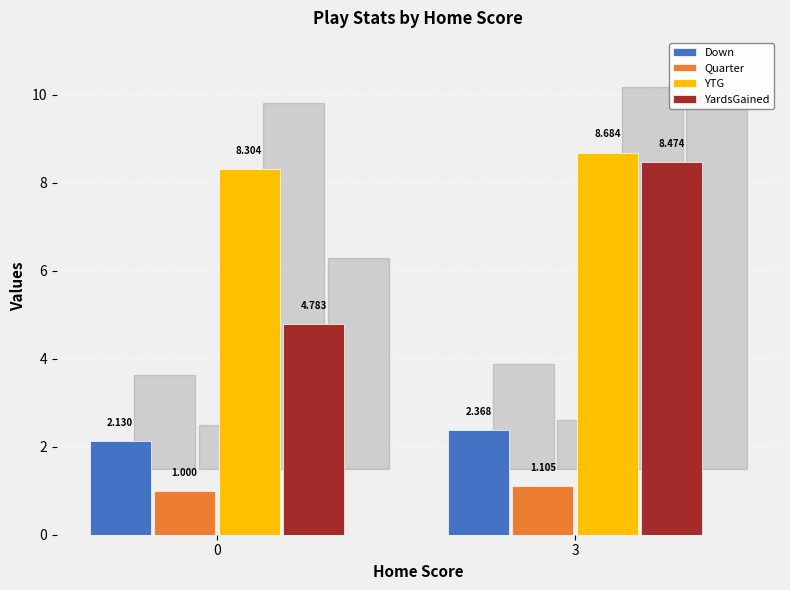

Rank the series at 0 from lowest to highest value.

Quarter, Down, YardsGained, YTG